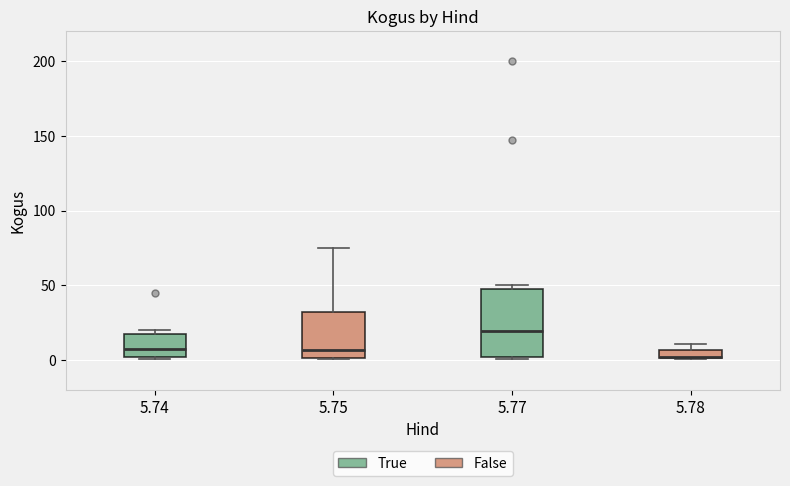

Which box is the tallest, from its lower edge to its upper edge?

5.77